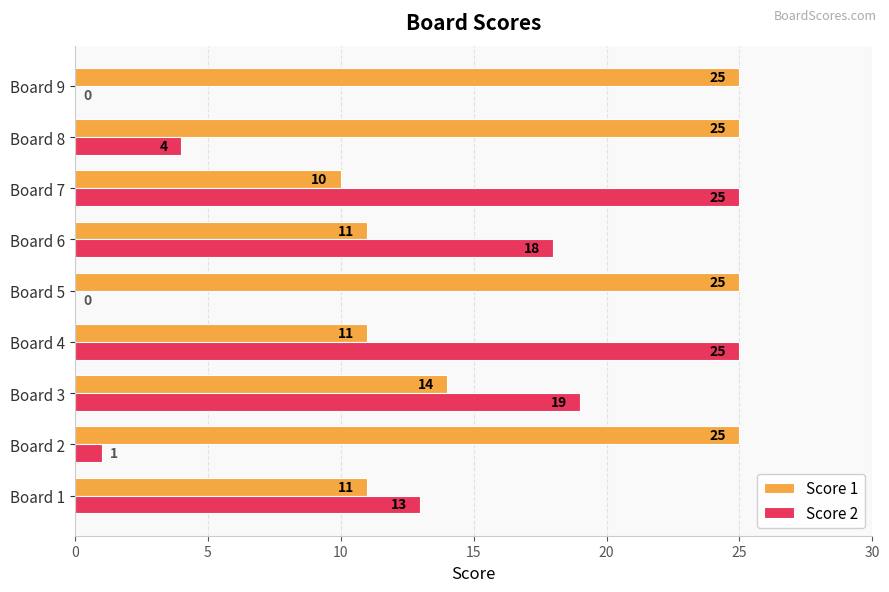

Which series changed the most between Board 4 and Board 8?

Score 2